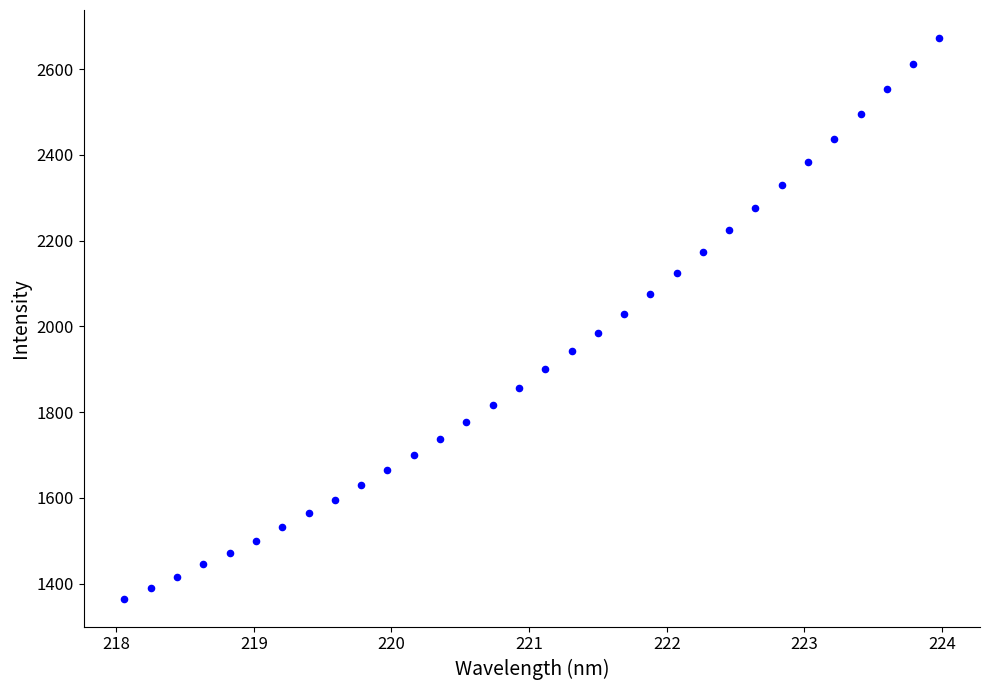

What is the range of X values (max minus min)?

5.9